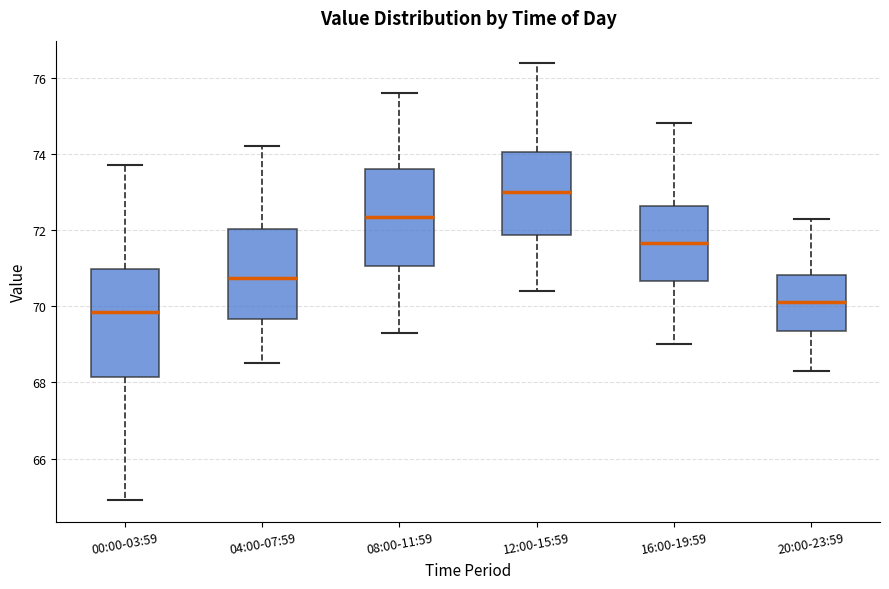

Comparing the boxes themselves (not the whiskers), which one is the tallest?

00:00-03:59